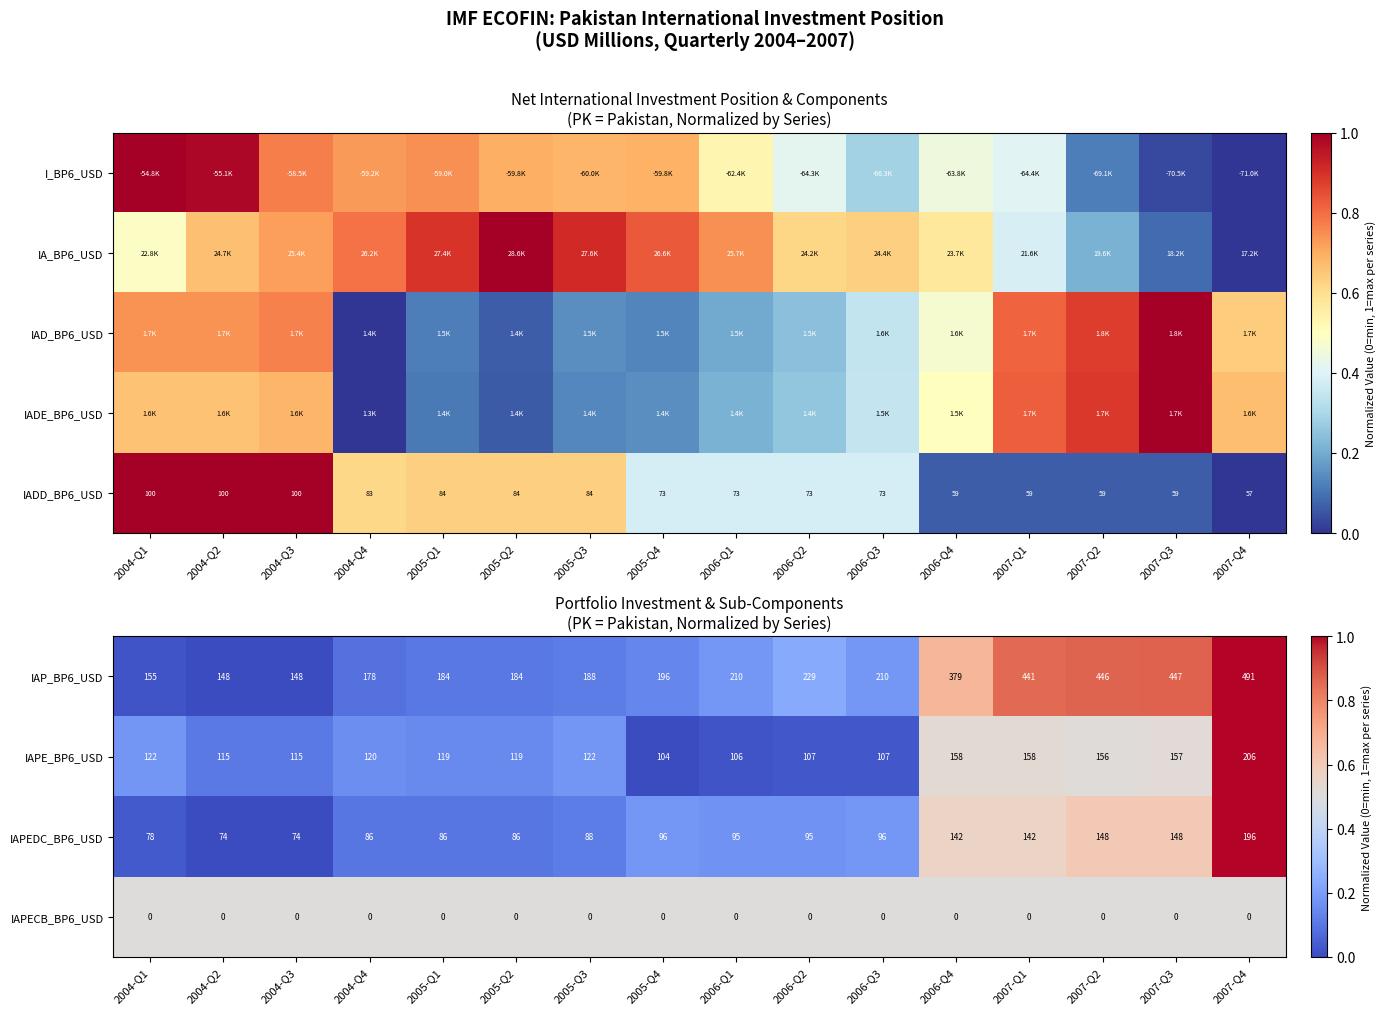

True or false: IAPEDC_BP6_USD has a value of 88 at 2005-Q3.

True